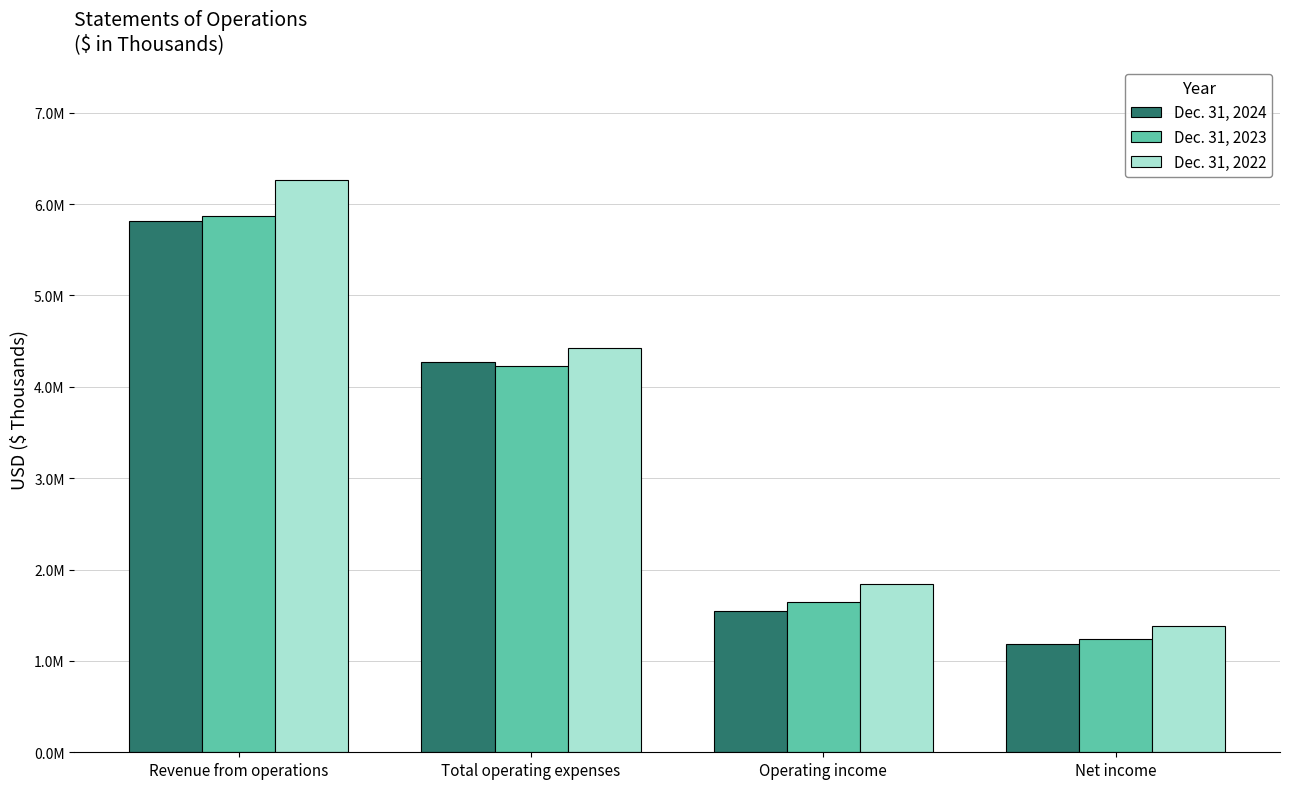

Reading right to left, list all the values displayed in this chart.

Dec. 31, 2024: 1186073	1543998	4270812	5814810
Dec. 31, 2023: 1239502	1640673	4225479	5866152
Dec. 31, 2022: 1377159	1840632	4419445	6260077